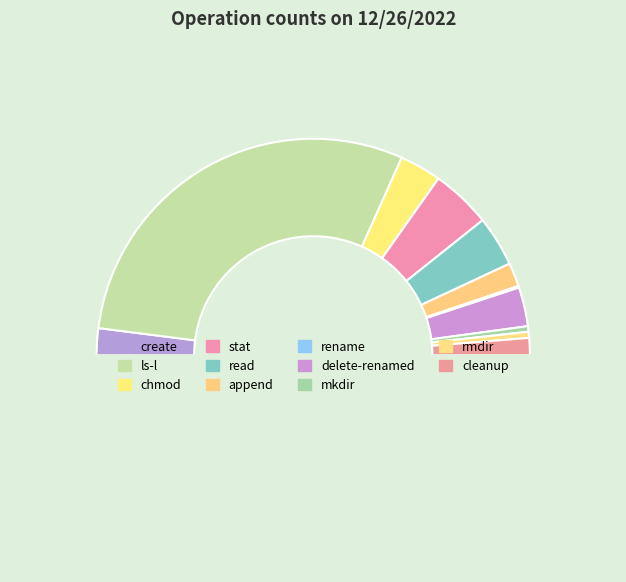

Which slice is the smallest?

rename